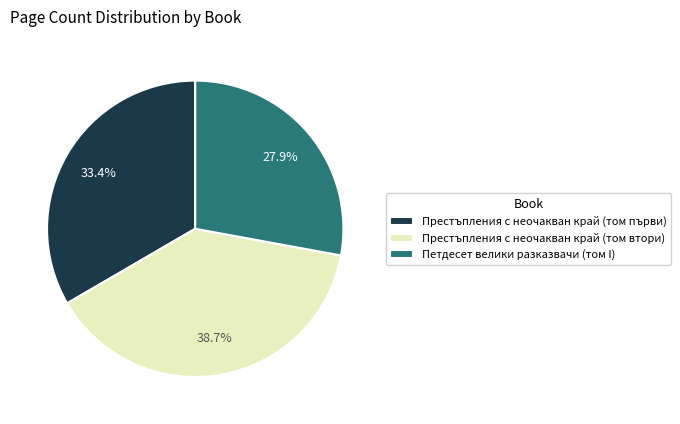

Combined, what portion of the pie is Престъпления с неочакван край (том първи) and Престъпления с неочакван край (том втори)?

72.1%